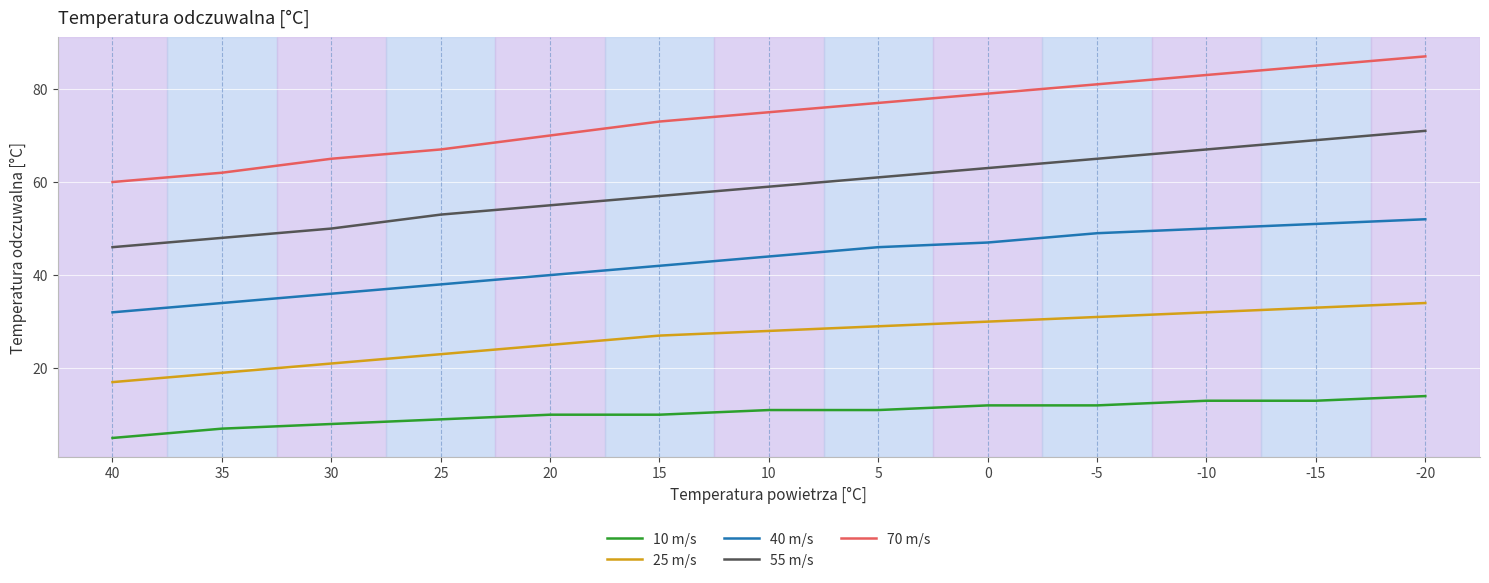

True or false: 70 m/s and 40 m/s intersect in this chart.

False